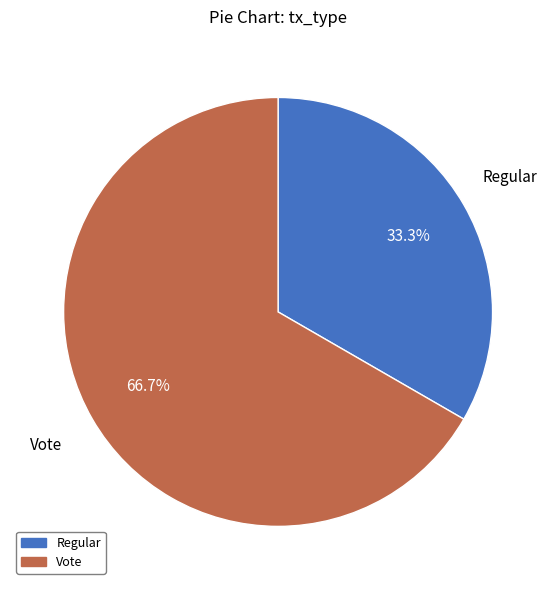

Is it true that Regular is 33% of the pie?

True